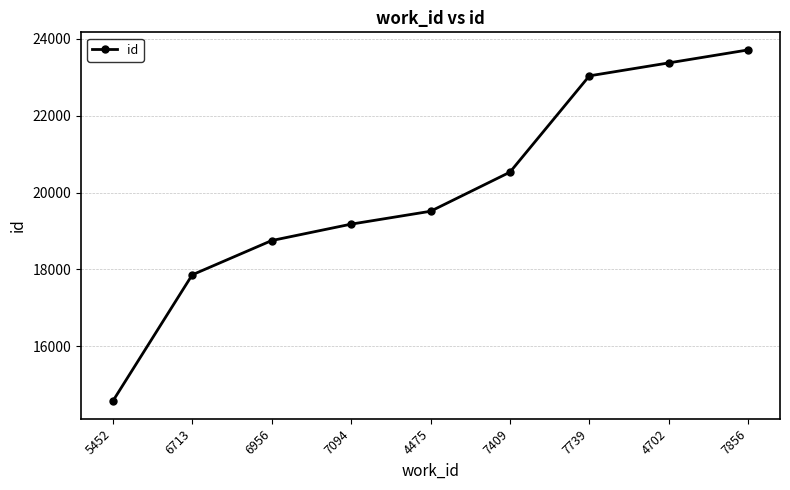

Read the value at 6713.

17860